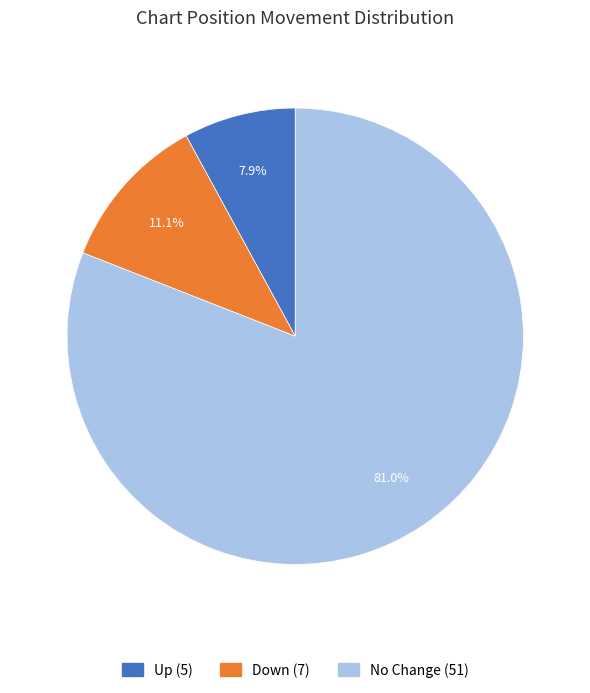

Is there a majority slice in this chart?

Yes